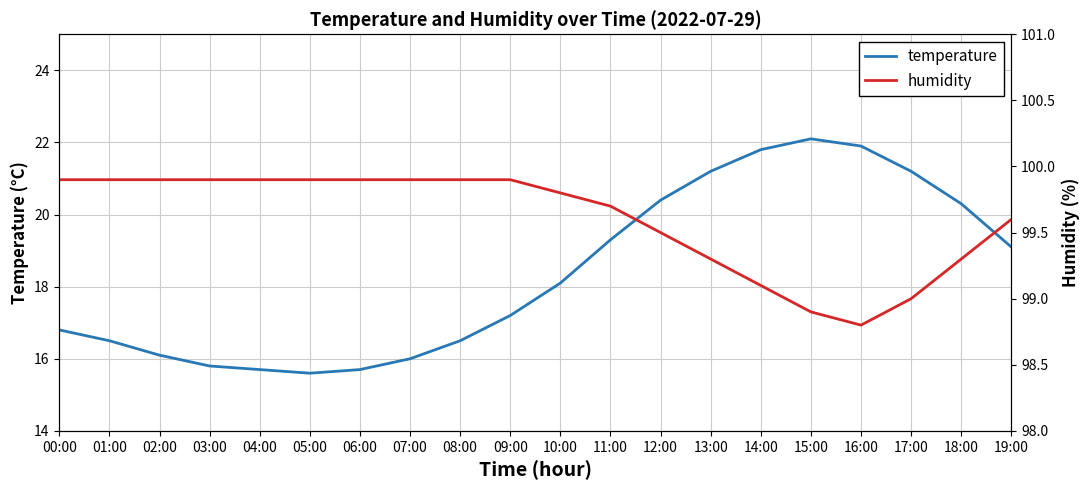

Rank the series at 07:00 from lowest to highest value.

temperature, humidity